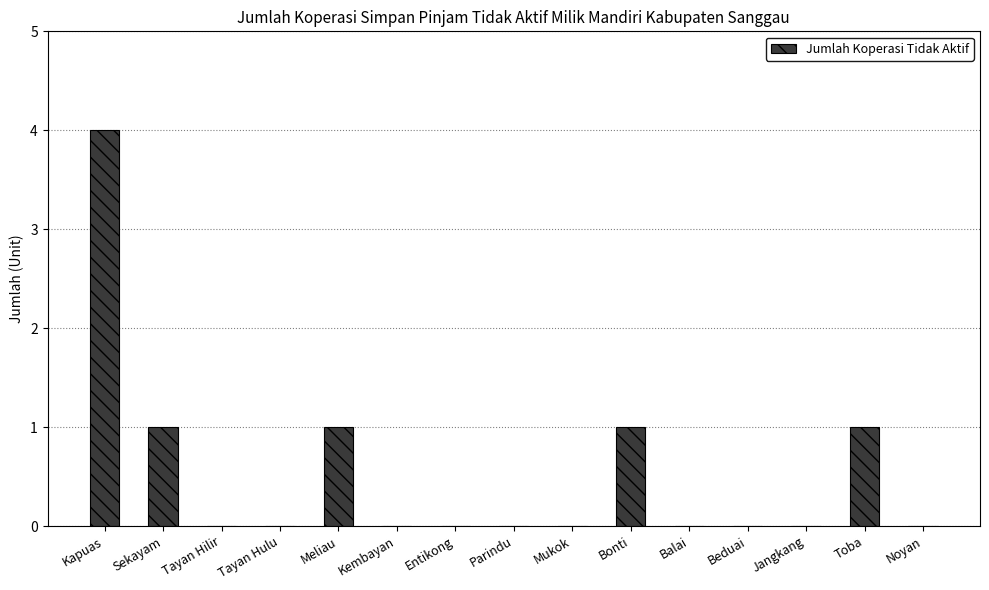

What is the maximum value shown in the chart?

4